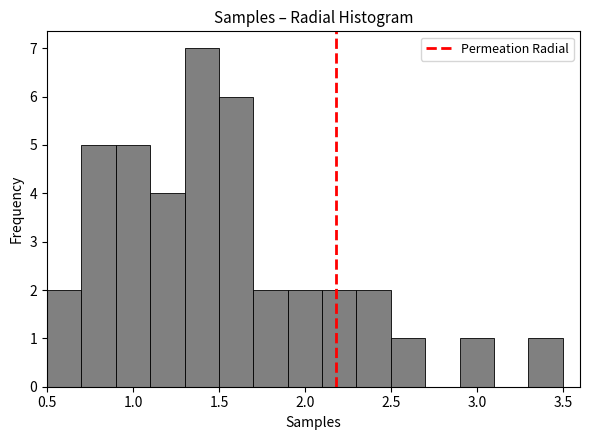

Reading left to right, list every bar in this chart as the range it spans on the x-axis followed by its height. The values are not printed on the chart, so give them approximately, as read against the axis.

0.5 to 0.7: 2
0.7 to 0.9: 5
0.9 to 1.1: 5
1.1 to 1.3: 4
1.3 to 1.5: 7
1.5 to 1.7: 6
1.7 to 1.9: 2
1.9 to 2.1: 2
2.1 to 2.3: 2
2.3 to 2.5: 2
2.5 to 2.7: 1
2.7 to 2.9: 0
2.9 to 3.1: 1
3.1 to 3.3: 0
3.3 to 3.5: 1